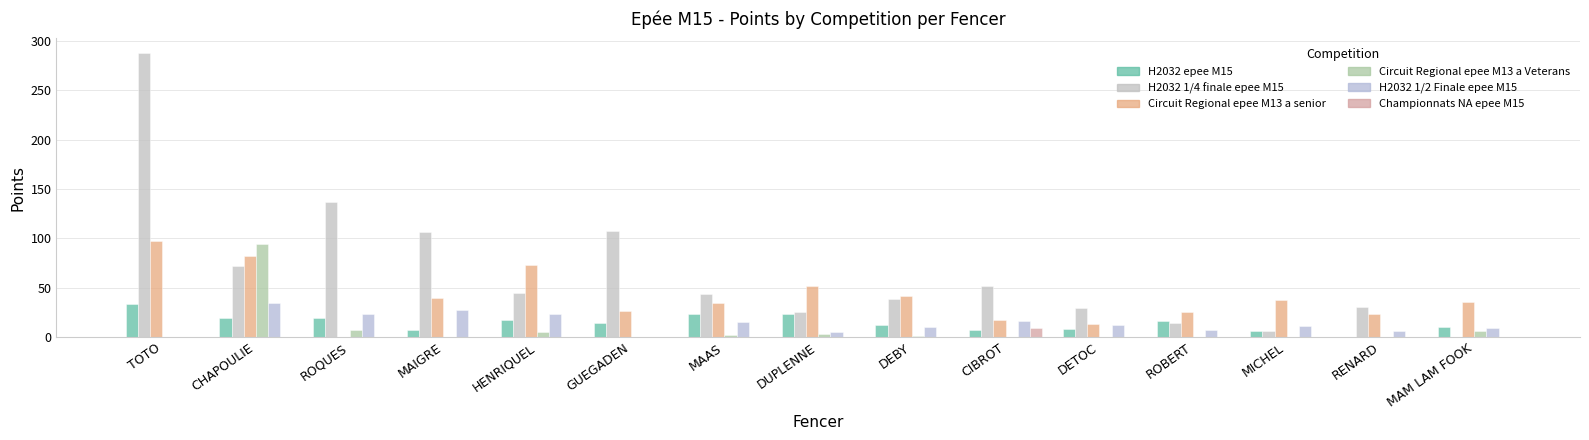

What is the maximum value for H2032 1/2 Finale epee M15?

34.2